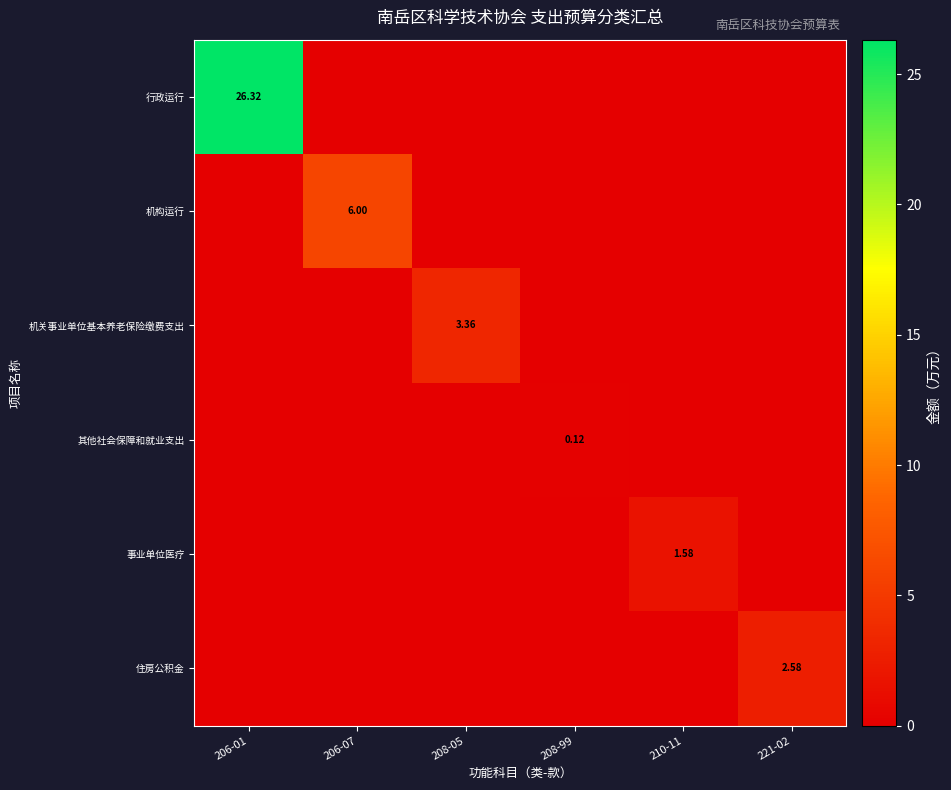

Which series has the largest total across all categories?

行政运行